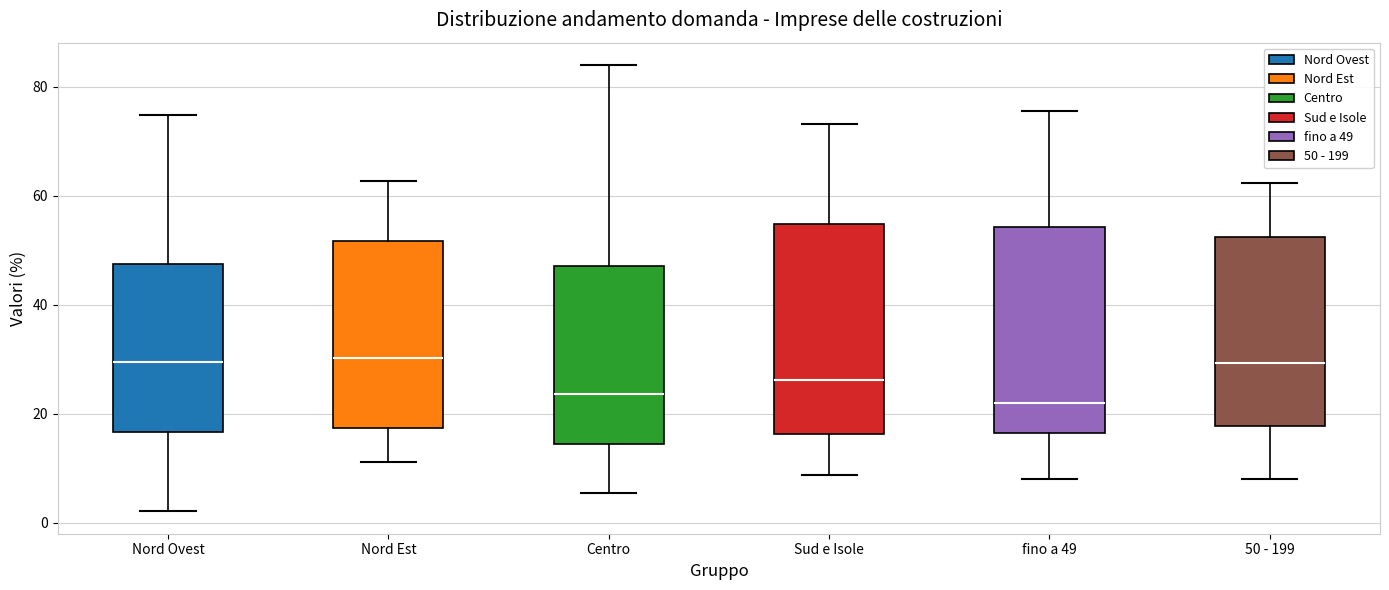

Reading left to right, transcribe this box plot: for each box, give where its median line is, the range the box spans, and where its two whiskers end, as read against the y-axis. The values are not printed on the chart, so give them approximately, as read against the axis.

Nord Ovest: median 30, box 16 to 48, whiskers 2 to 74
Nord Est: median 30, box 18 to 52, whiskers 12 to 62
Centro: median 24, box 14 to 48, whiskers 6 to 84
Sud e Isole: median 26, box 16 to 54, whiskers 8 to 74
fino a 49: median 22, box 16 to 54, whiskers 8 to 76
50 - 199: median 30, box 18 to 52, whiskers 8 to 62